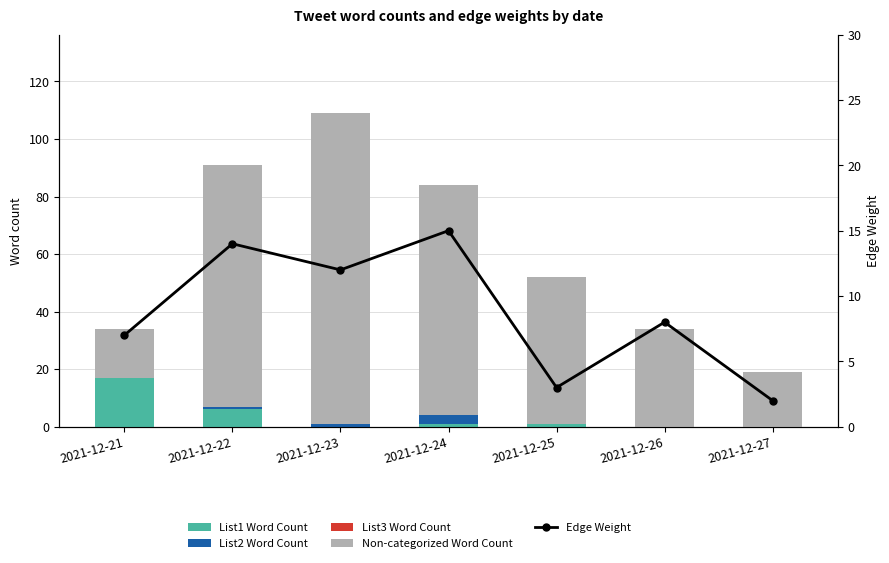

What are all the series names shown in the legend?

List1 Word Count, List2 Word Count, List3 Word Count, Non-categorized Word Count, Edge Weight